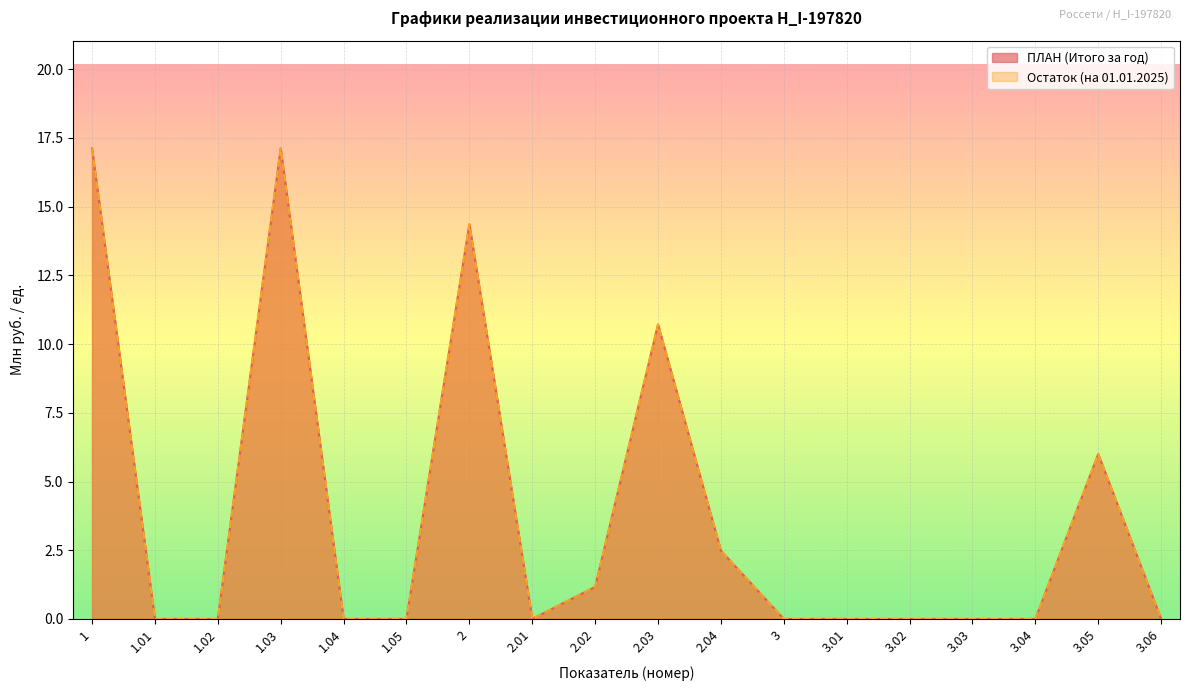

Is it true that ПЛАН (Итого за год) equals 2.5 at 2.04?

True